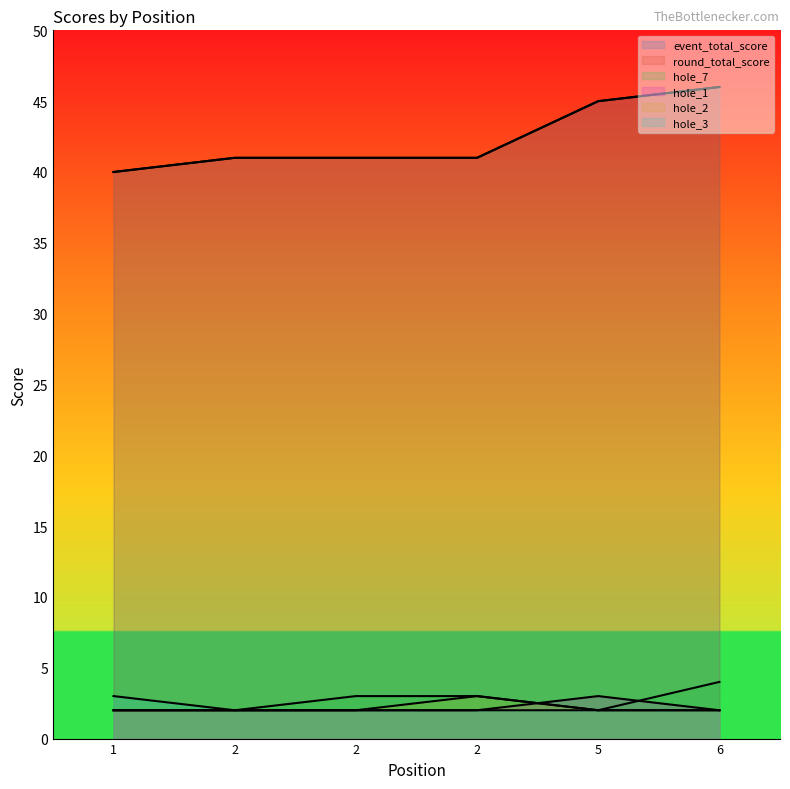

At which label does event_total_score reach its peak?

6